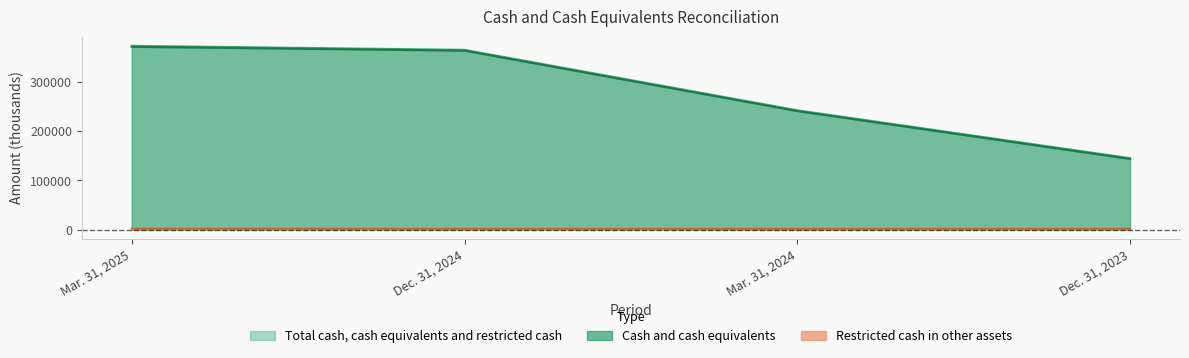

List the series in order of their peak value, highest first.

Total cash, cash equivalents and restricted cash, Cash and cash equivalents, Restricted cash in other assets